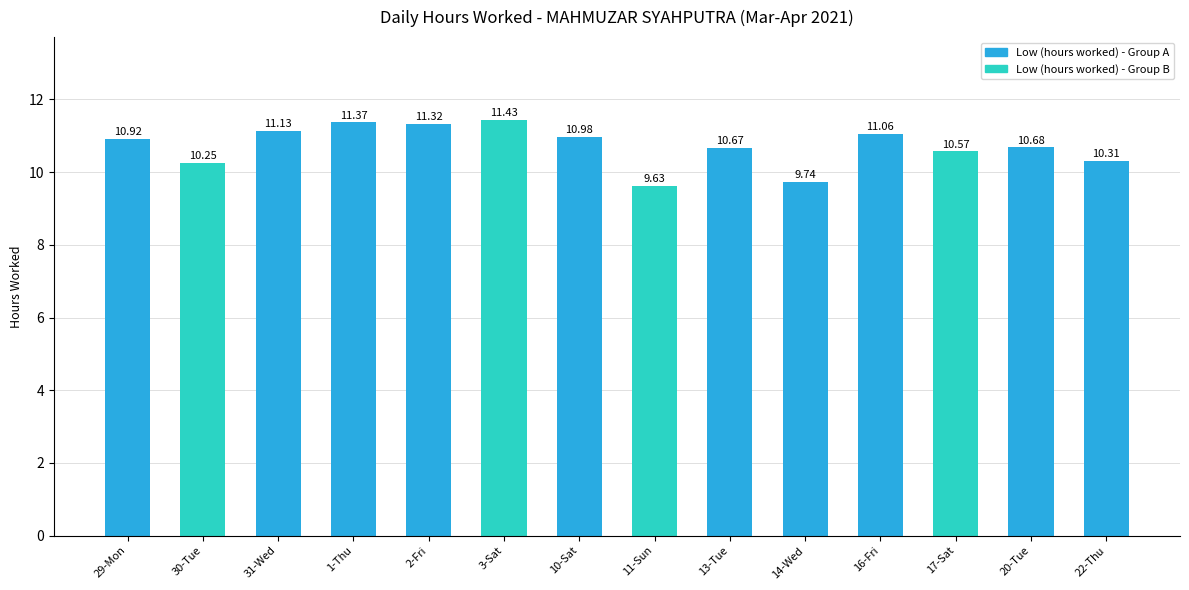

What is the change in value from 30-Tue to 3-Sat?

+1.2